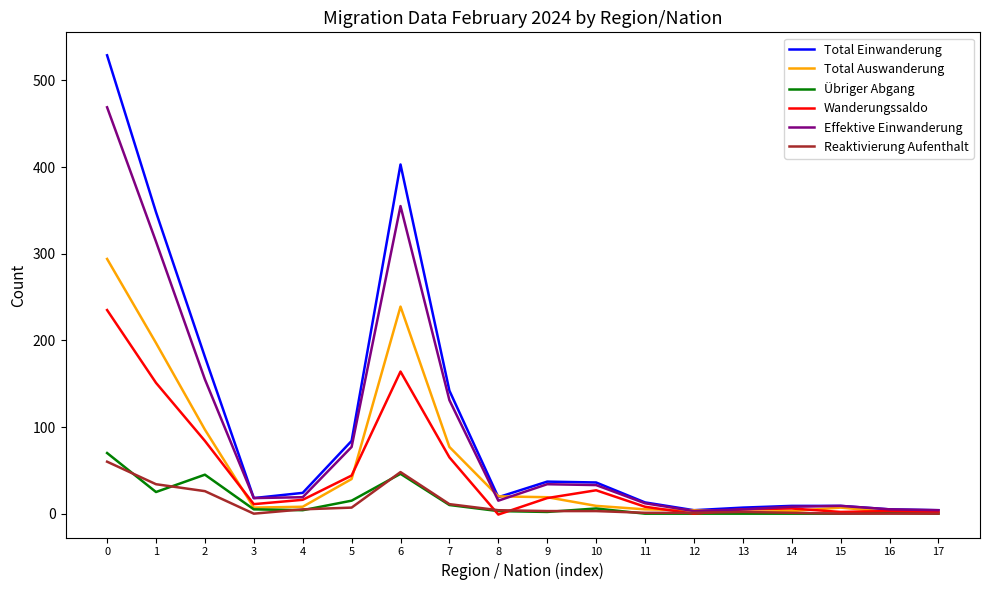

Which series has the largest range (max minus min)?

Total Einwanderung